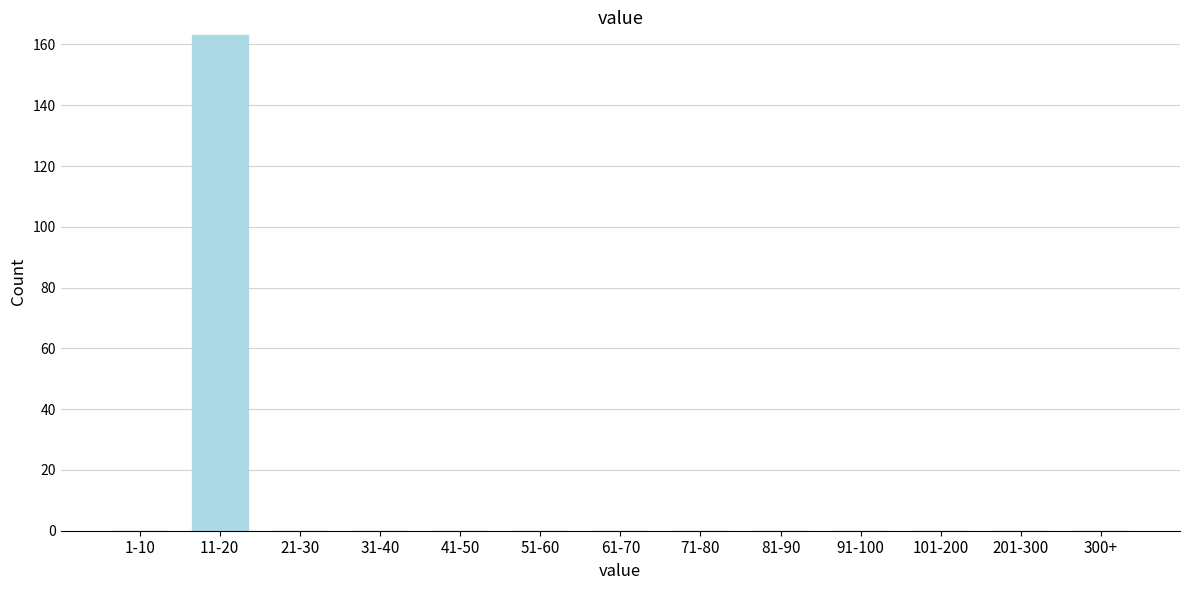

Reading left to right, transcribe all the data shown in this chart.

1-10=0	11-20=163	21-30=0	31-40=0	41-50=0	51-60=0	61-70=0	71-80=0	81-90=0	91-100=0	101-200=0	201-300=0	300+=0